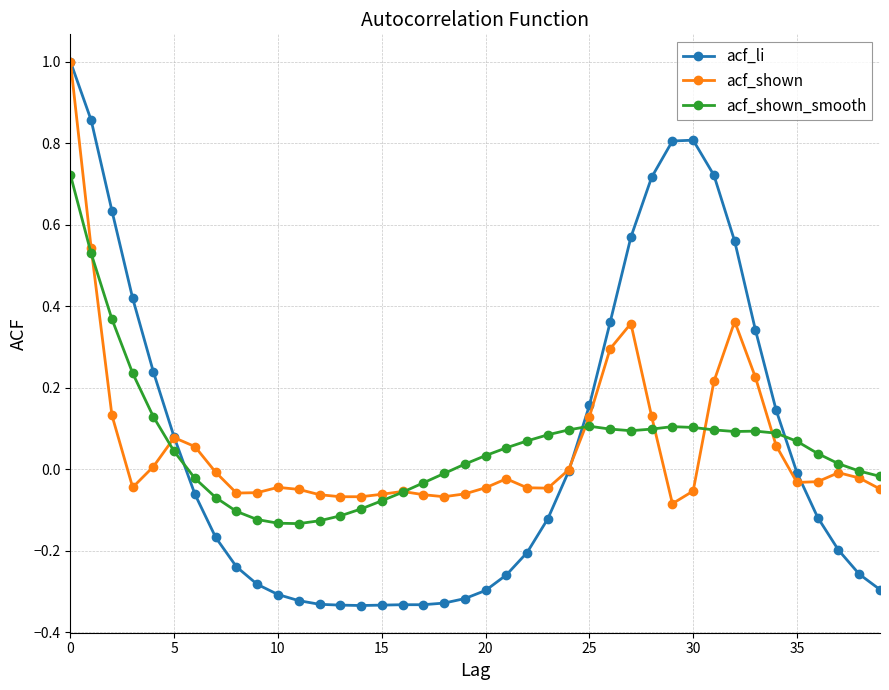

What is the maximum value for acf_li?

1.0